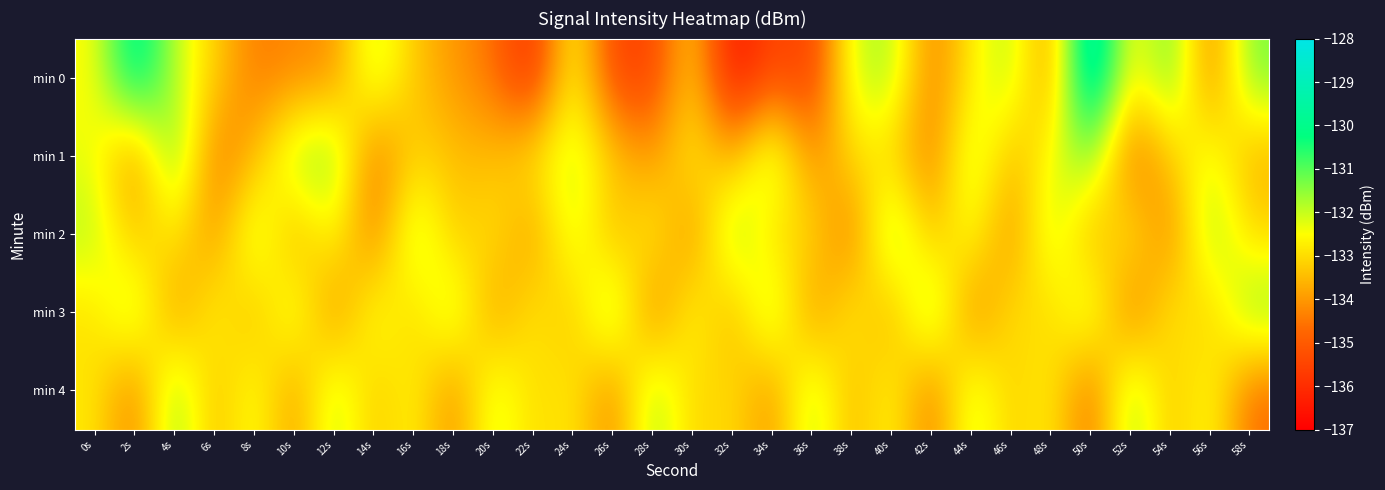

Rank the series at 50s from lowest to highest value.

min 4, min 2, min 3, min 1, min 0